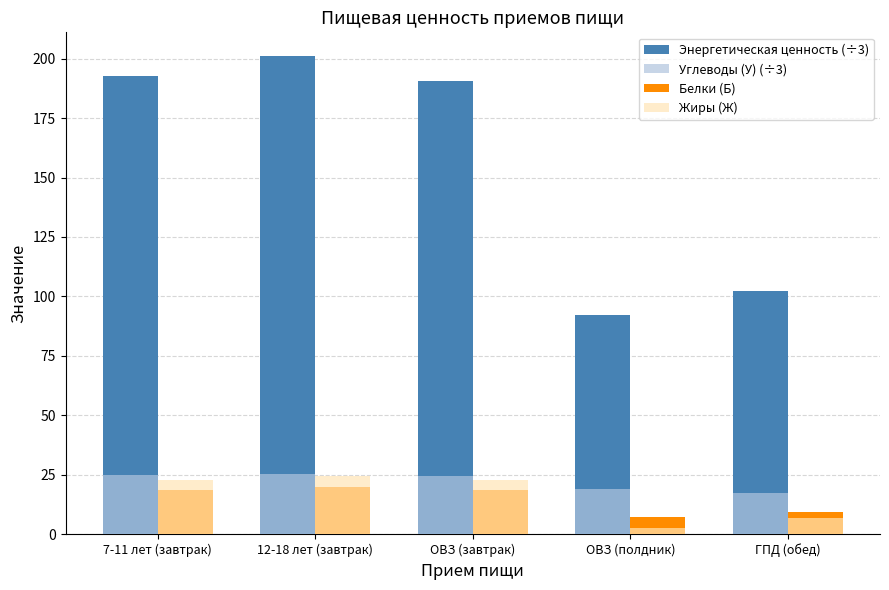

What is the value of the Белки (Б) bar at the 1st from the left?

18.4